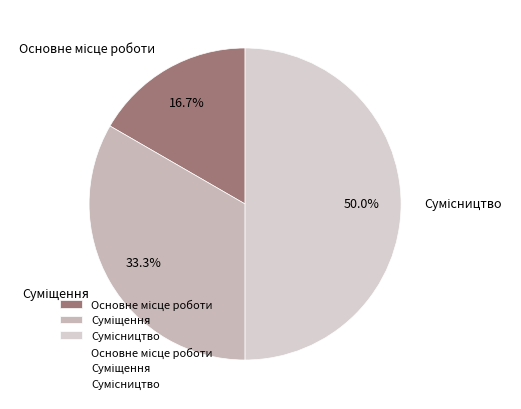

What is the total percentage of Суміщення and Сумісництво?

83.3%